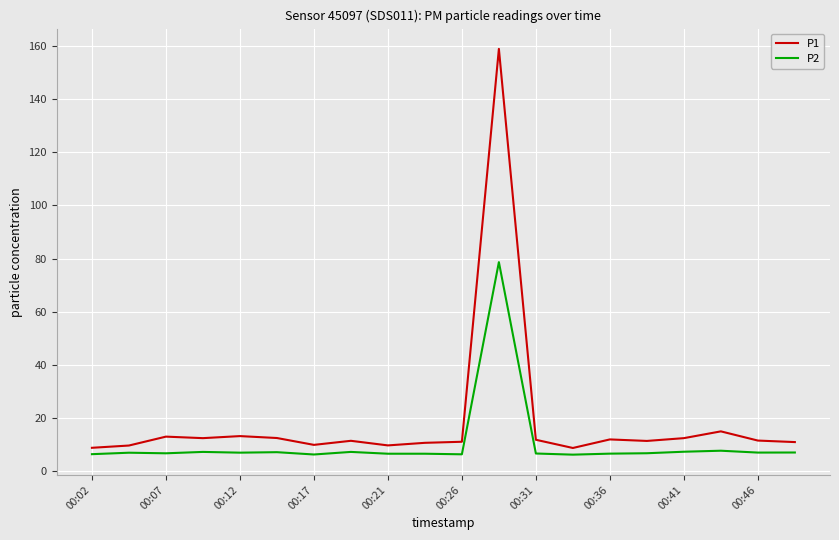

Which series has the largest total across all categories?

P1